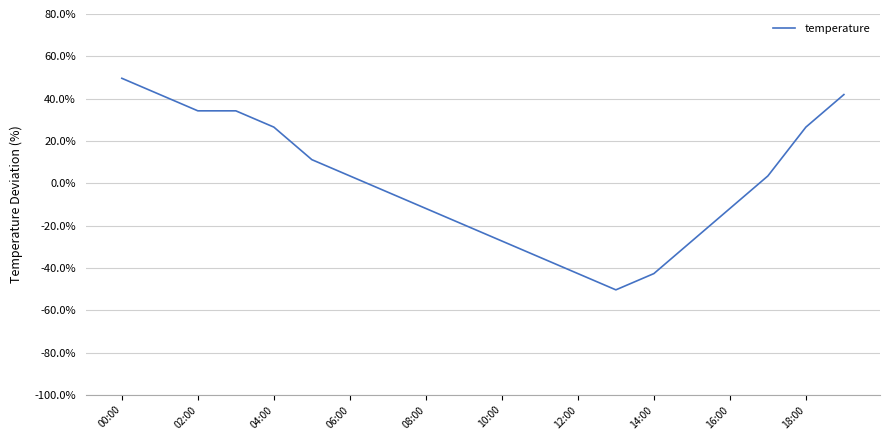

What is the difference between the maximum and minimum values?

100.0